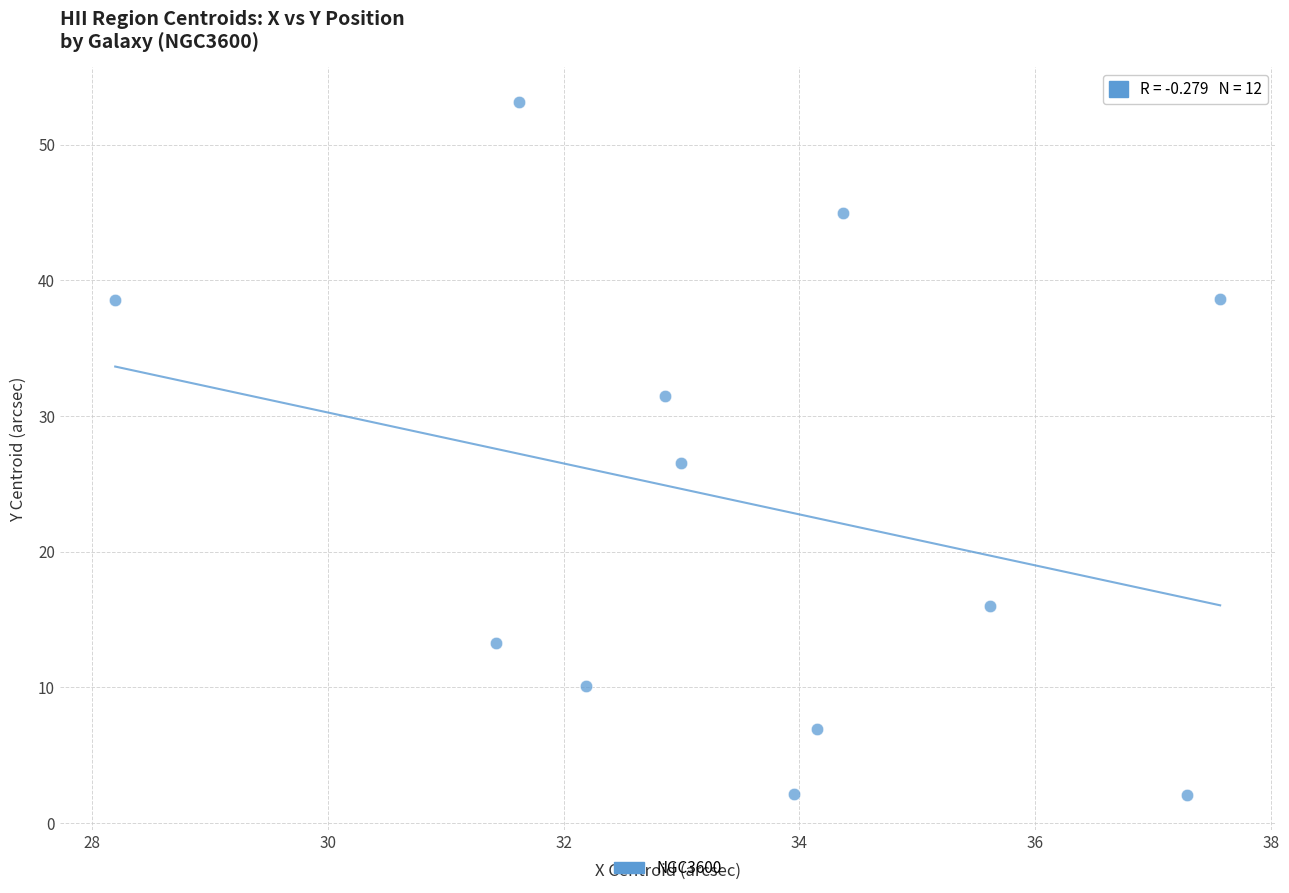

What is the average Y value?

23.6